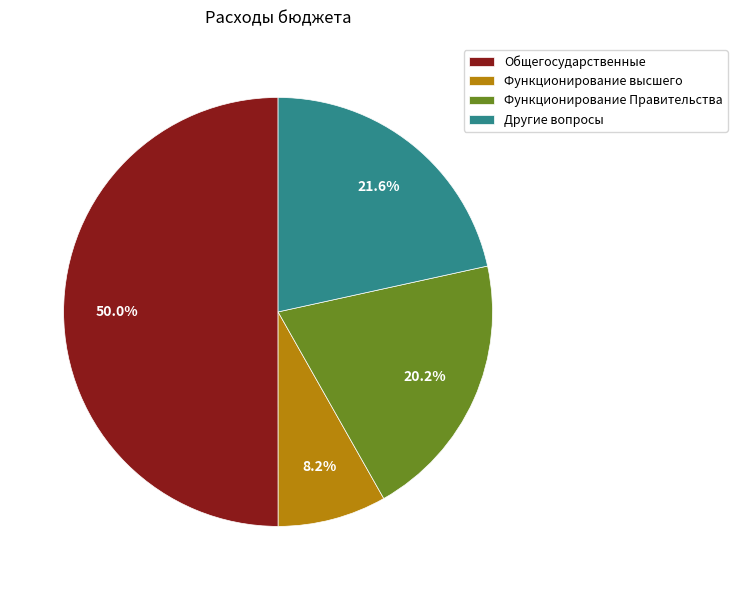

Combined, do Функционирование высшего and Функционирование Правительства account for over 50%?

No